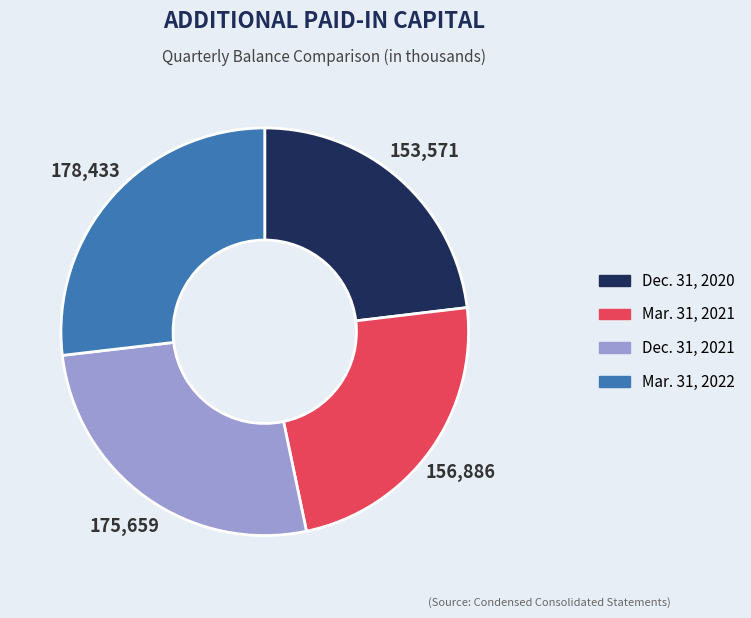

Is it true that Dec. 31, 2021 is 13% of the pie?

False